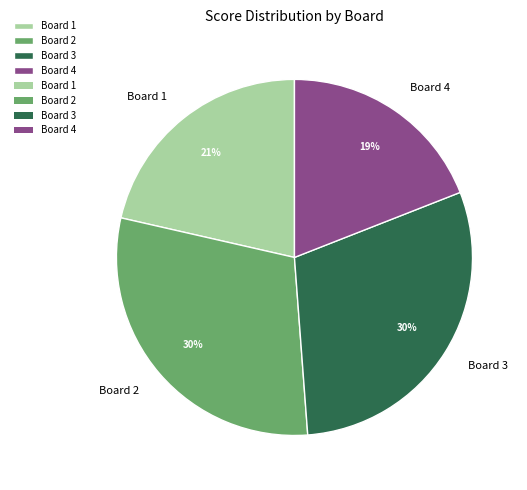

Which category has the smallest portion of the pie?

Board 4